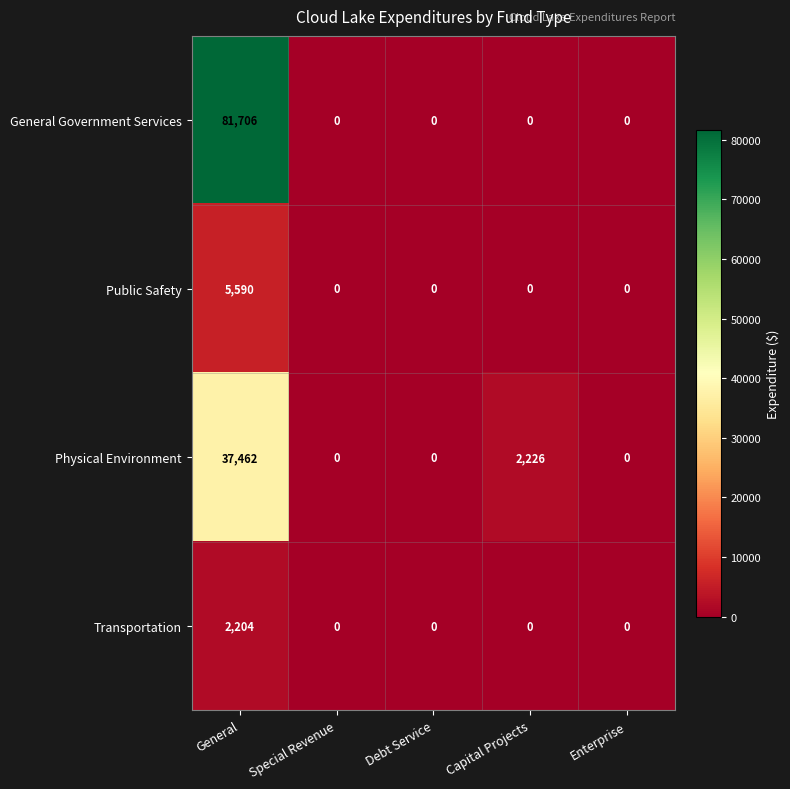

Reading right to left, transcribe all the data shown in this chart.

General Government Services: Enterprise=0	Capital Projects=0	Debt Service=0	Special Revenue=0	General=81706
Public Safety: Enterprise=0	Capital Projects=0	Debt Service=0	Special Revenue=0	General=5590
Physical Environment: Enterprise=0	Capital Projects=2226	Debt Service=0	Special Revenue=0	General=37462
Transportation: Enterprise=0	Capital Projects=0	Debt Service=0	Special Revenue=0	General=2204